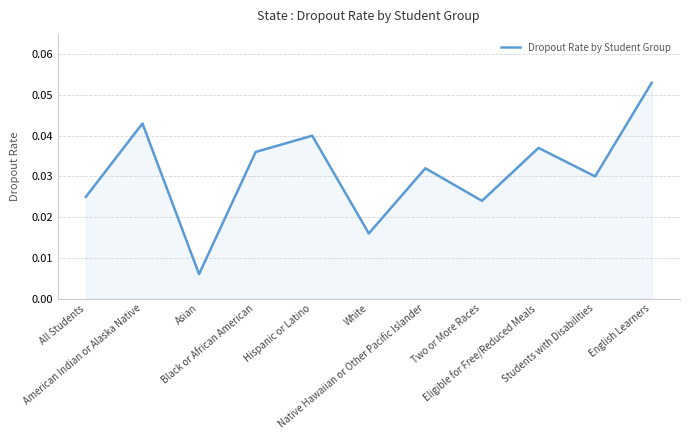

Reading right to left, what are all the values shown in this chart?

English Learners=0.1	Students with Disabilities=0.0	Eligible for Free/Reduced Meals=0.0	Two or More Races=0.0	Native Hawaiian or Other Pacific Islander=0.0	White=0.0	Hispanic or Latino=0.0	Black or African American=0.0	Asian=0.0	American Indian or Alaska Native=0.0	All Students=0.0